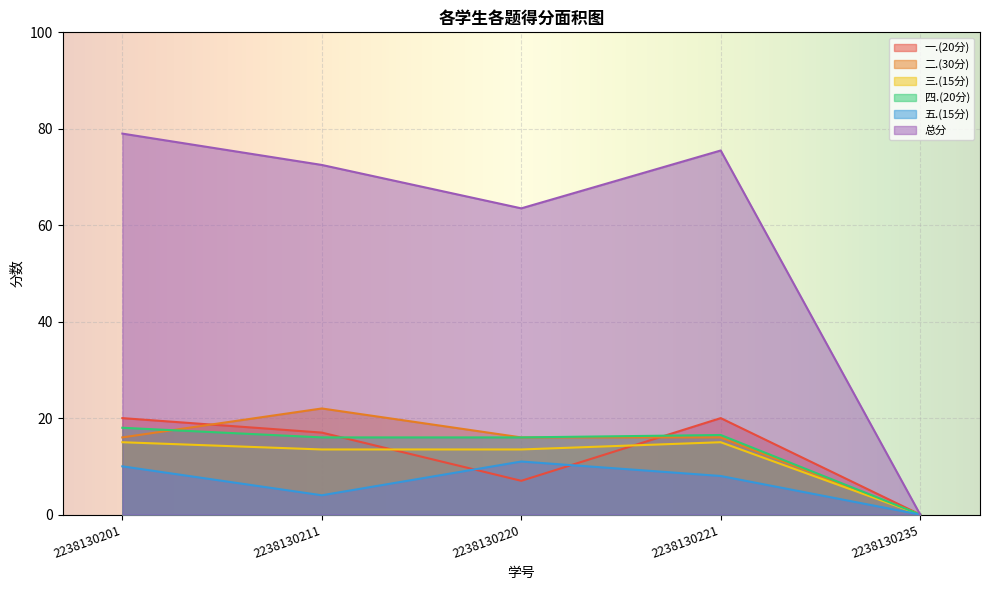

The 一.(20分) series shows 0.0 at 2238130235. True or false?

True